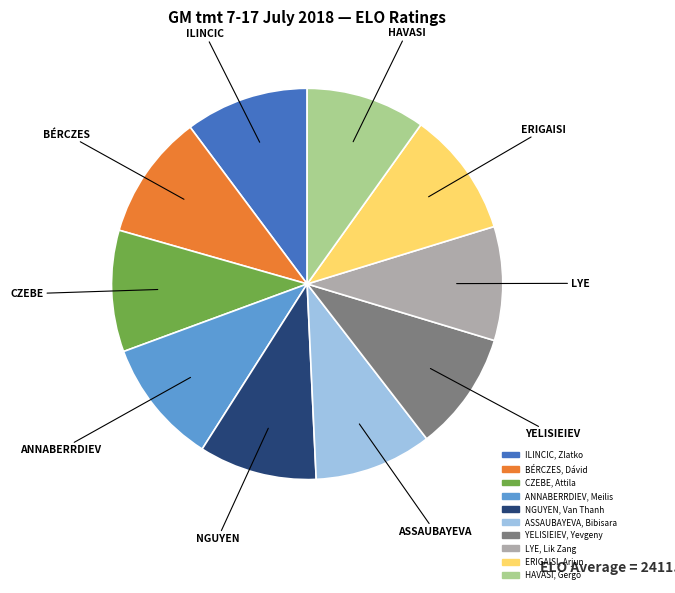

True or false: ILINCIC, Zlatko accounts for 4% of the total.

False